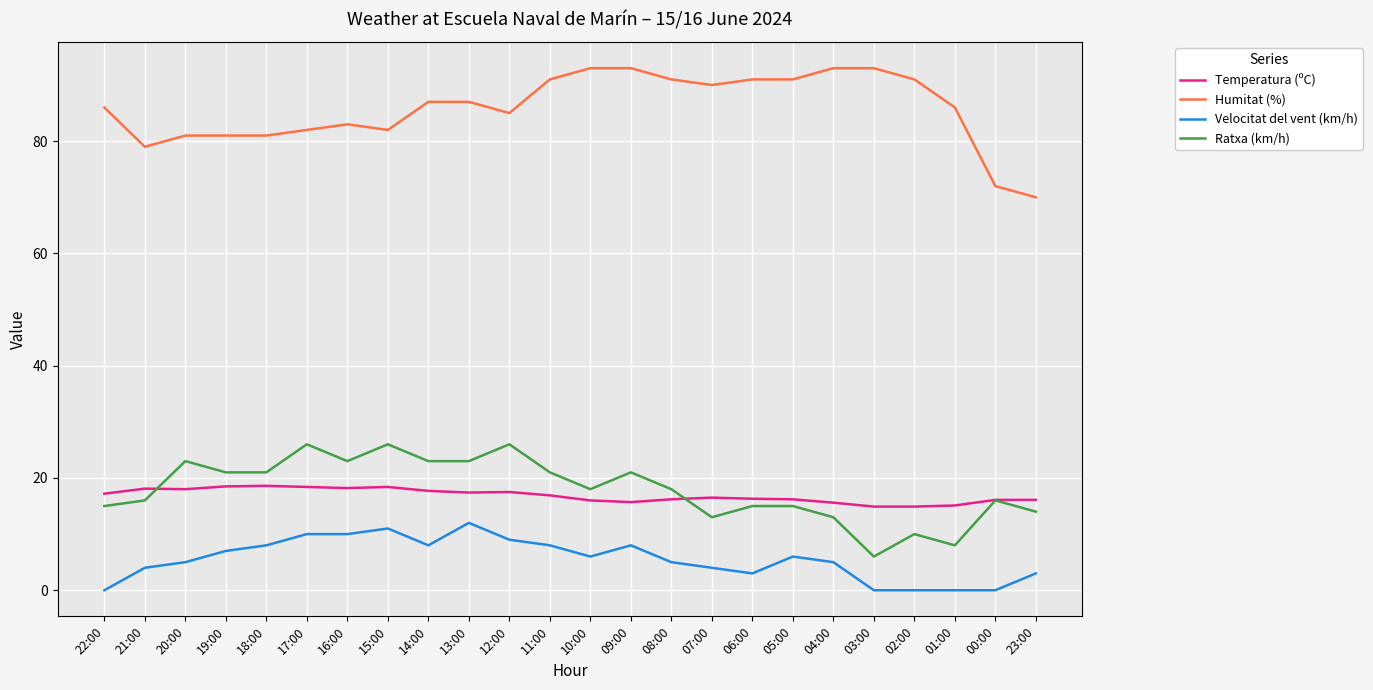

Which series has the largest total across all categories?

Humitat (%)